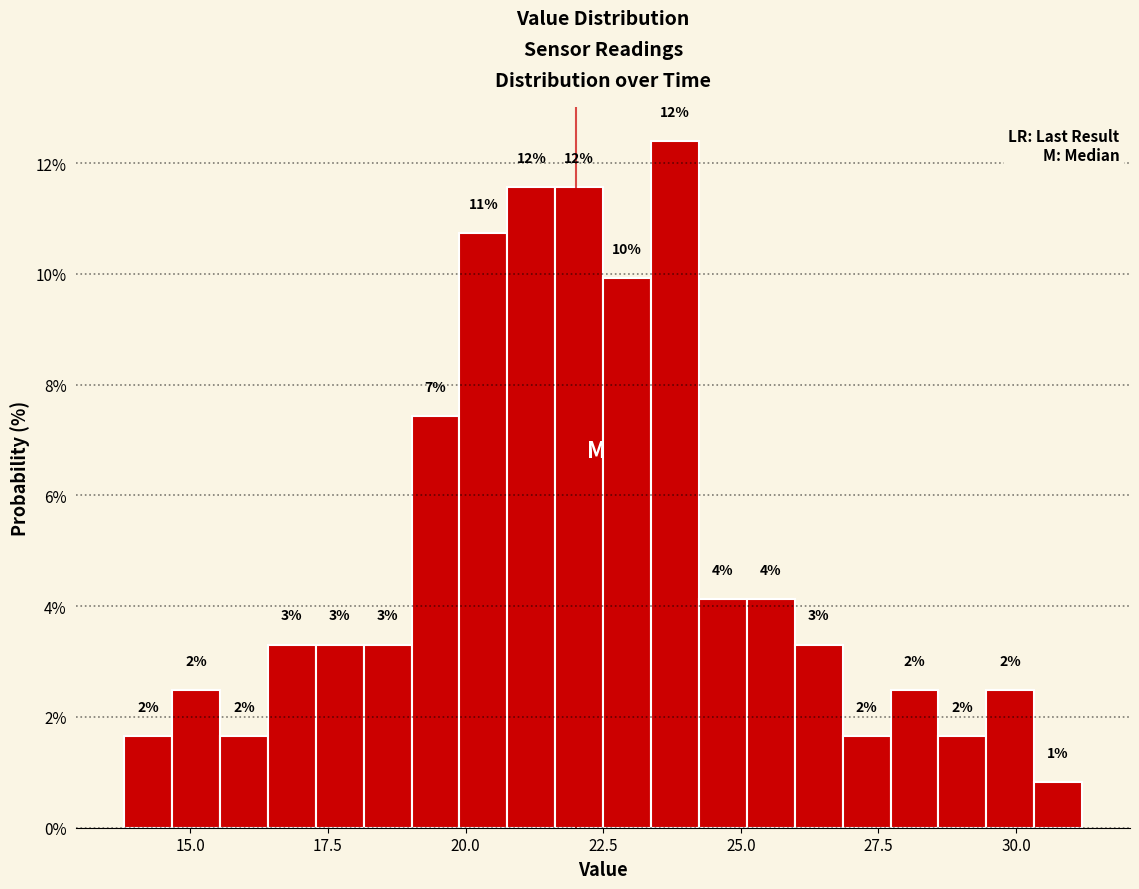

Read against the x-axis, roughly where is the centre of the tallest bar?

24.0